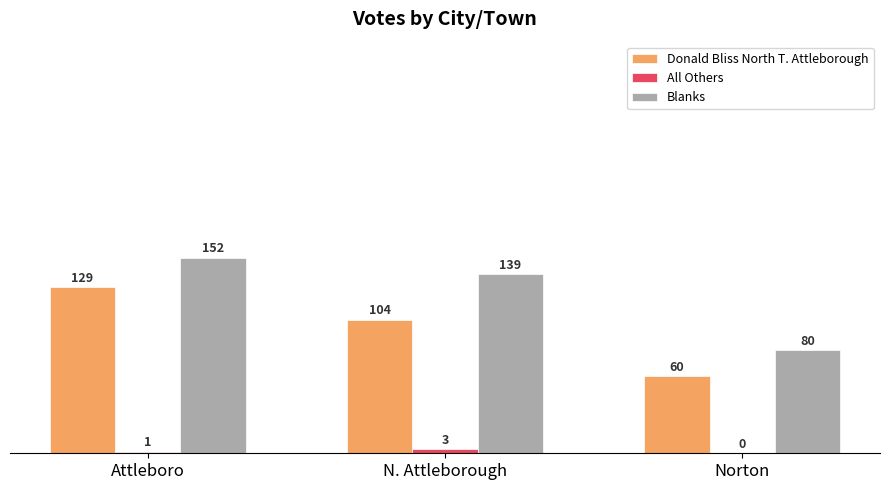

Is it true that Donald Bliss North T. Attleborough equals 104 at N. Attleborough?

True